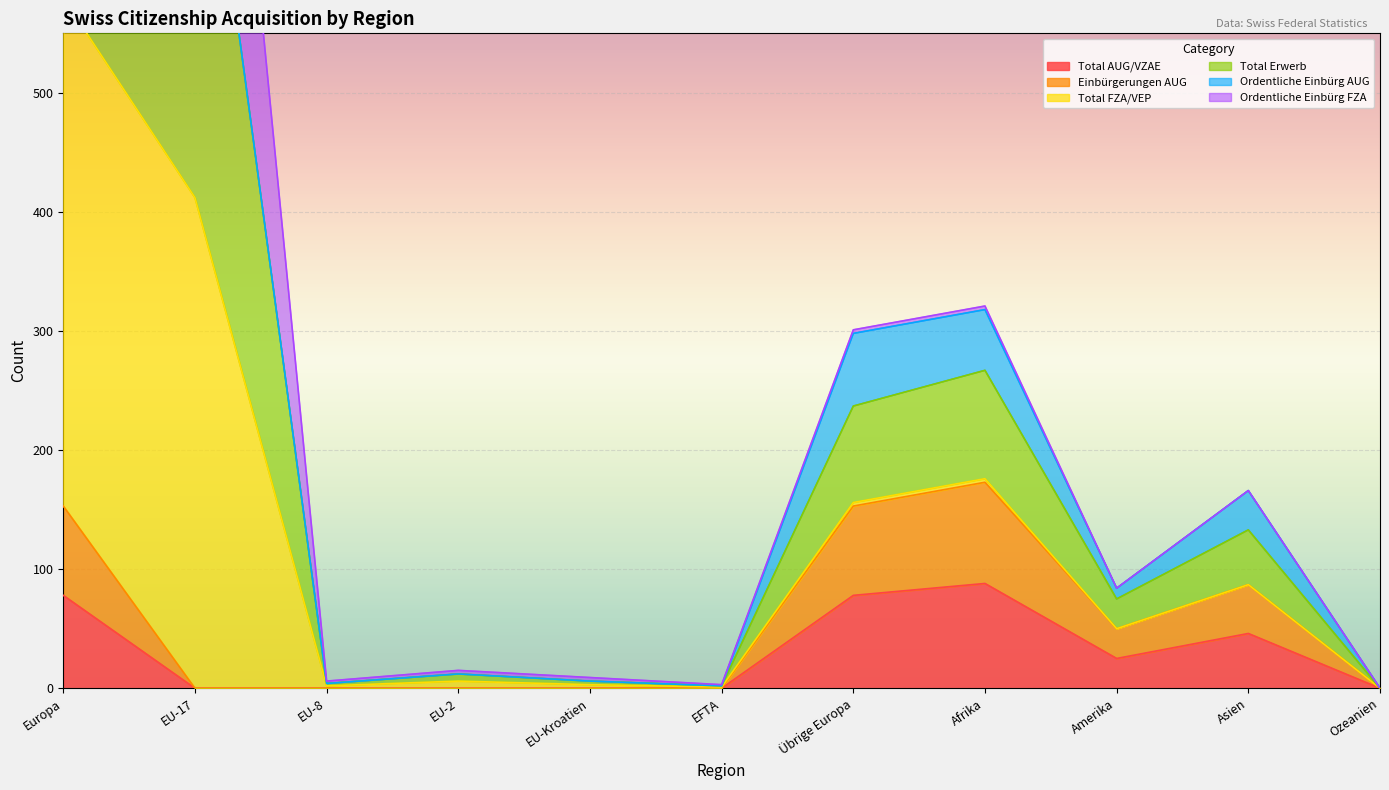

True or false: Total AUG/VZAE has a value of 78 at Übrige Europa.

True